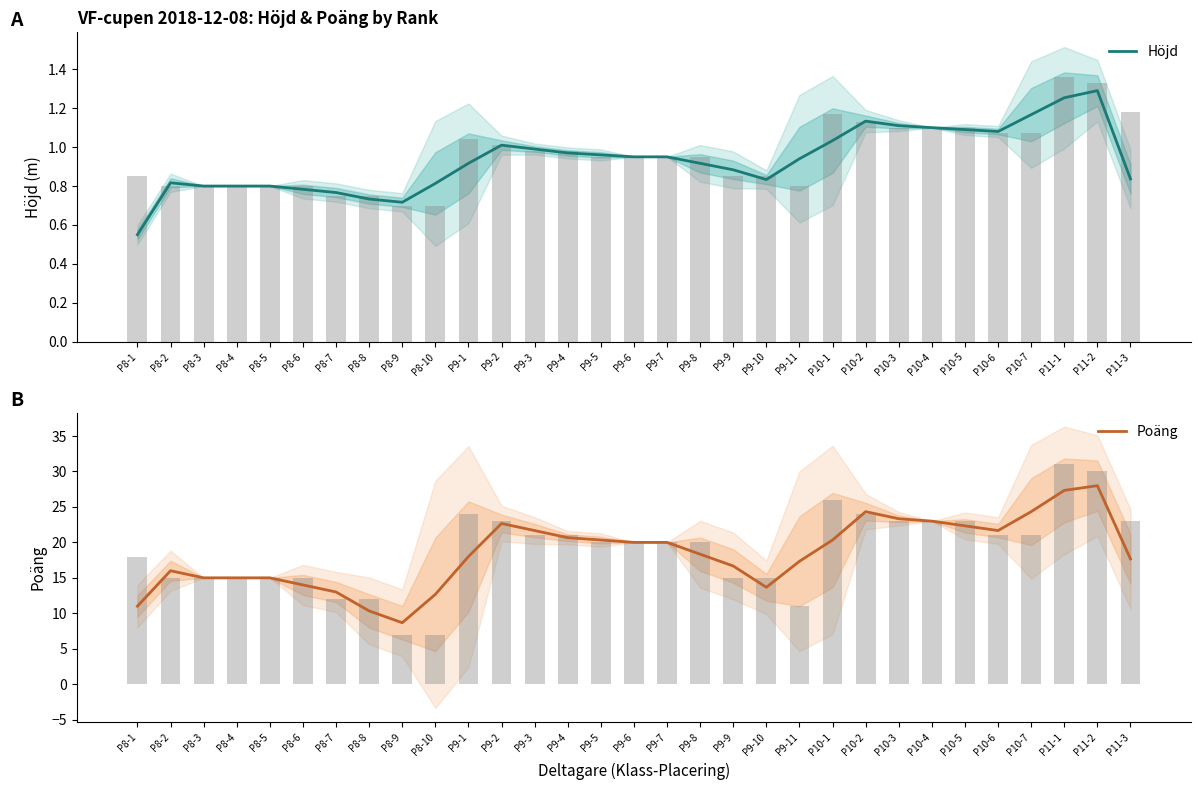

What is the average value of the Poäng series?

18.5